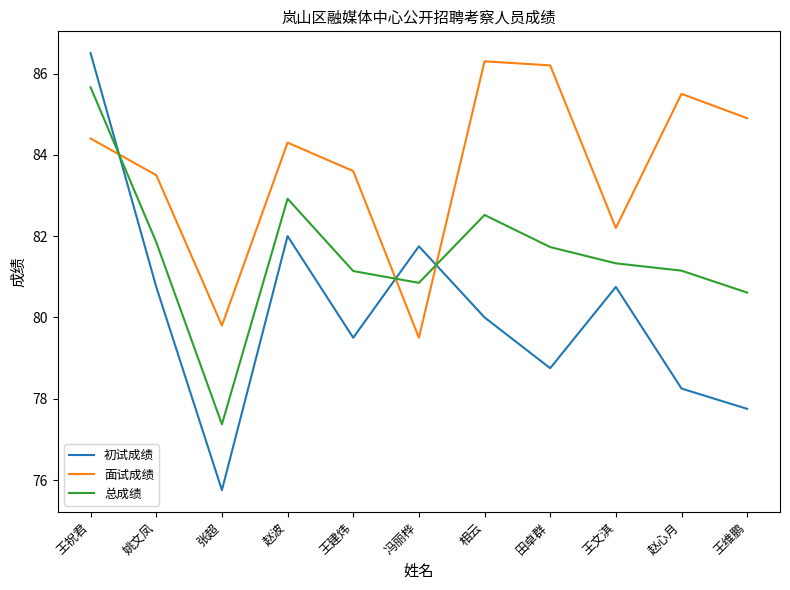

What value does the 初试成绩 series have at 相云?

80.0